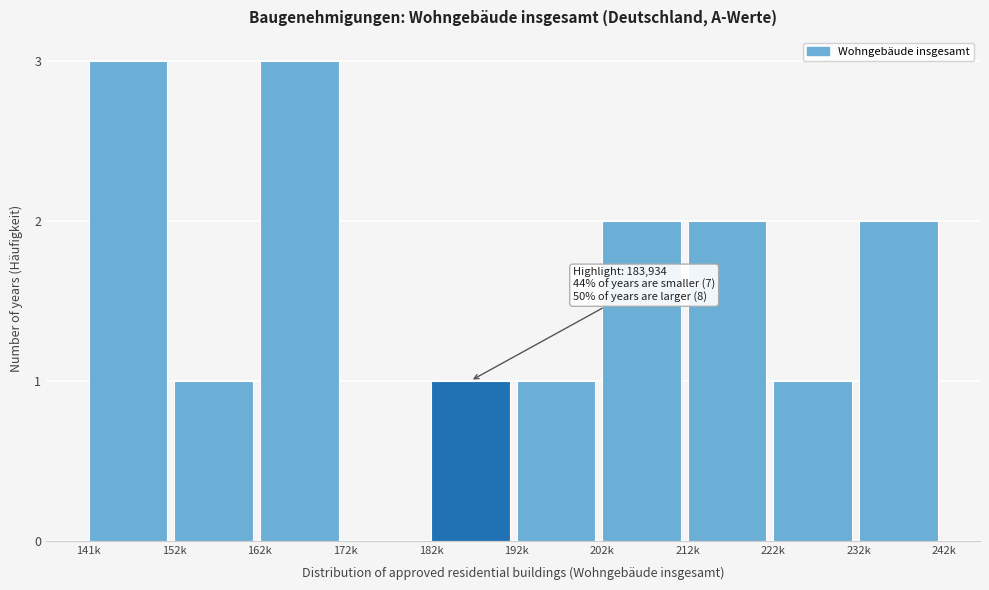

Reading right to left, list all the values displayed in this chart.

232k=2	222k=1	212k=2	202k=2	192k=1	182k=1	172k=0	162k=3	152k=1	141k=3